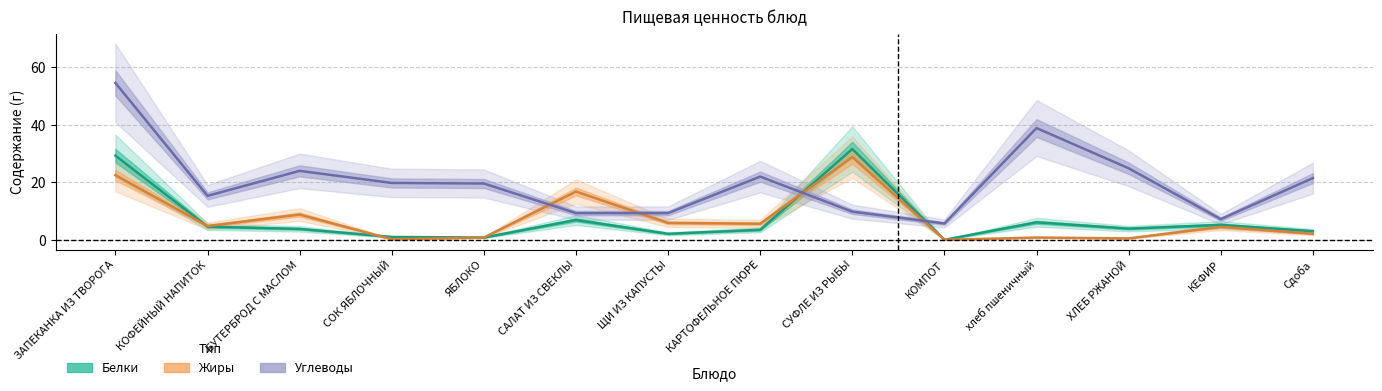

What is the sum of all Углеводы values?

281.9